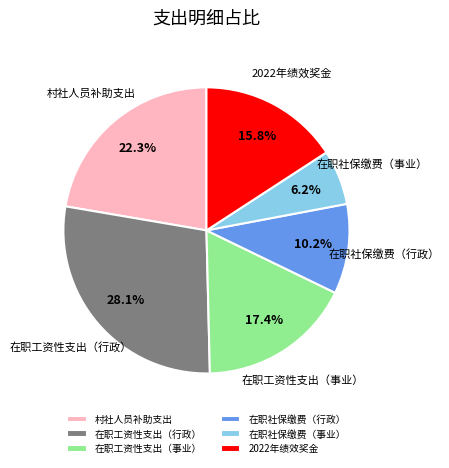

How many segments does this pie chart have?

6